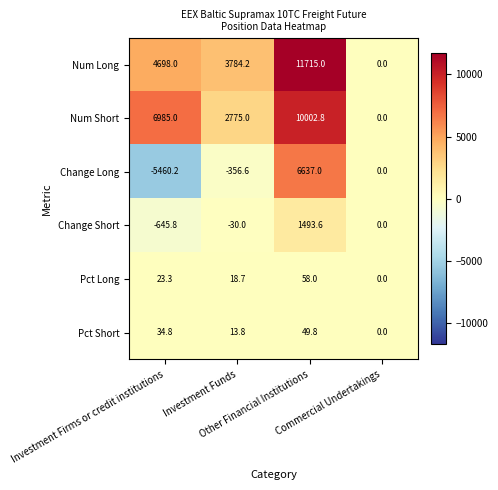

What is the sum of all Num Short values?

19762.8